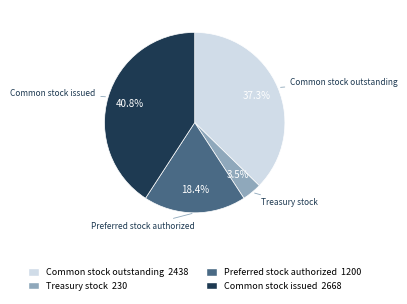

True or false: Common stock issued accounts for 32% of the total.

False